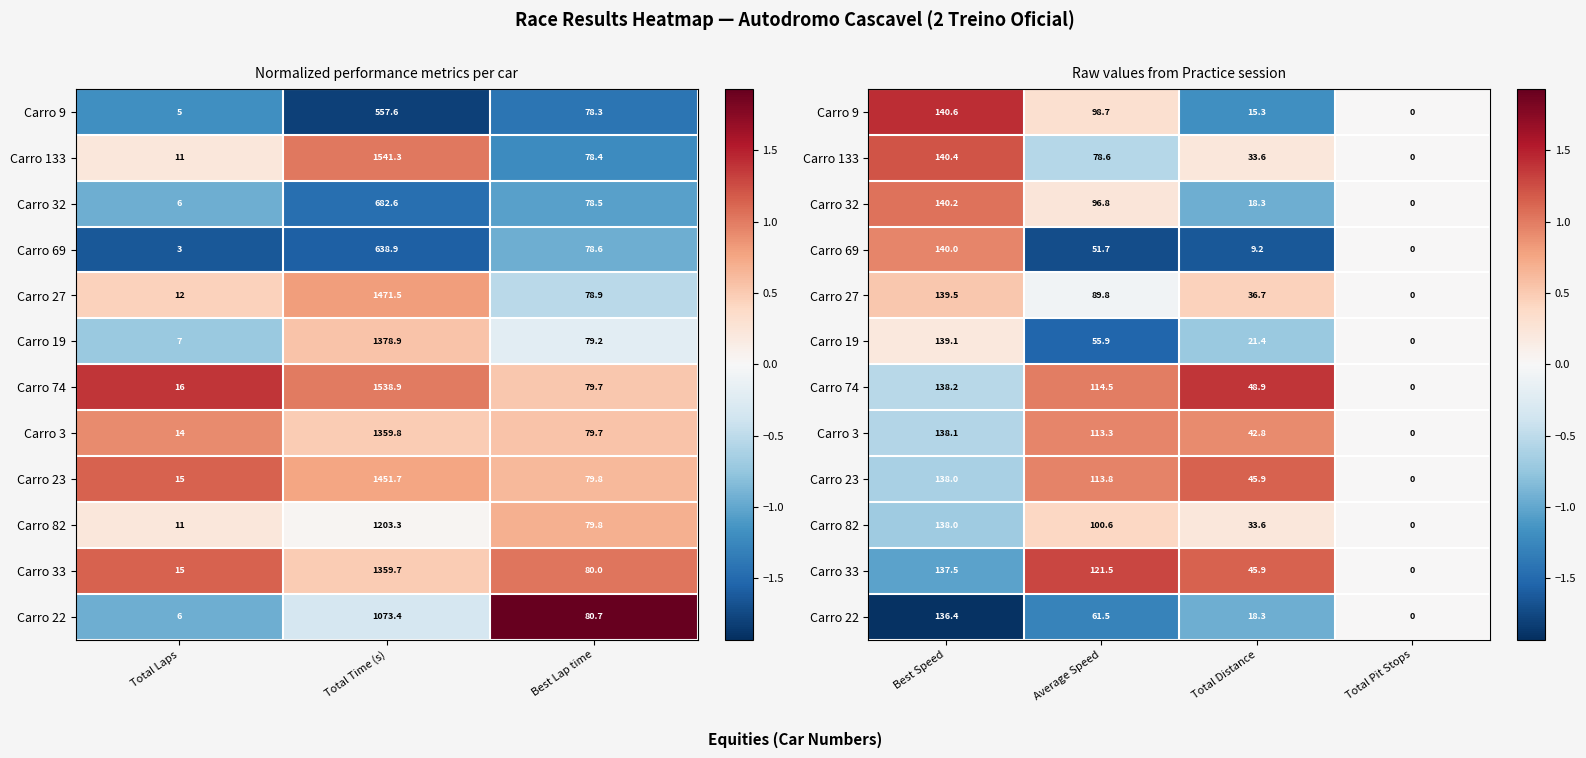

Which series has the largest total across all categories?

Carro 74